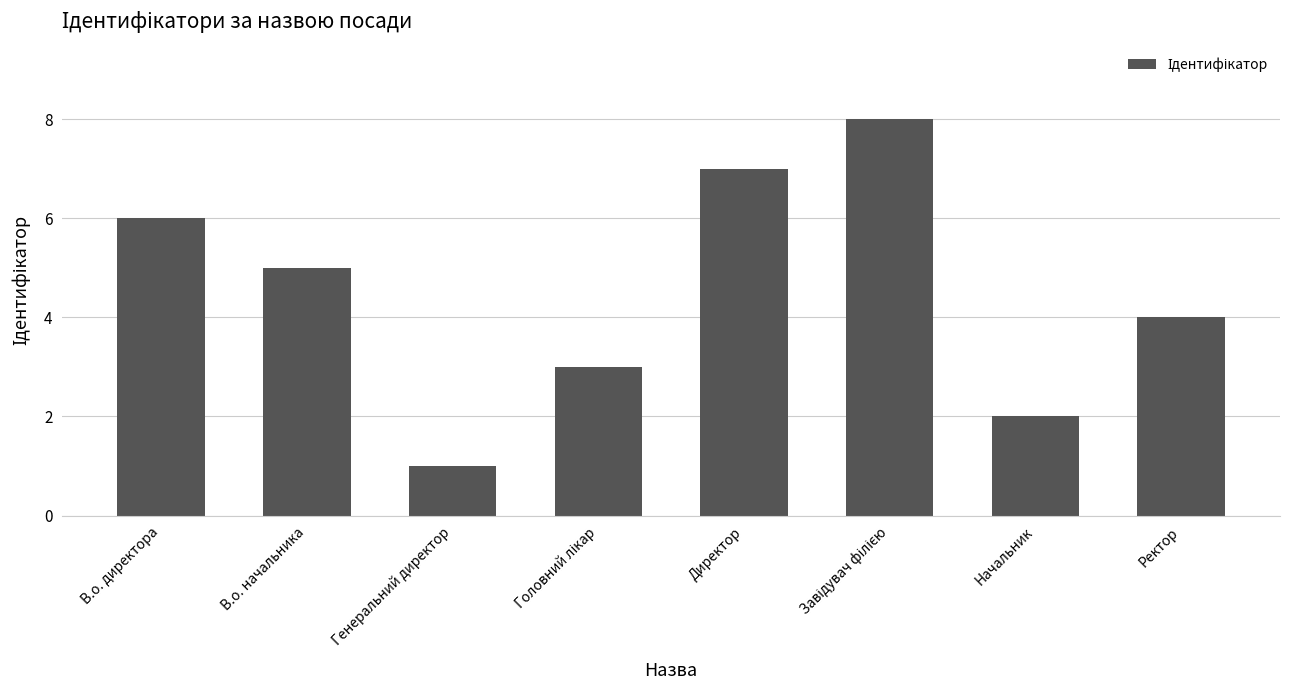

What position from the left is Начальник?

7